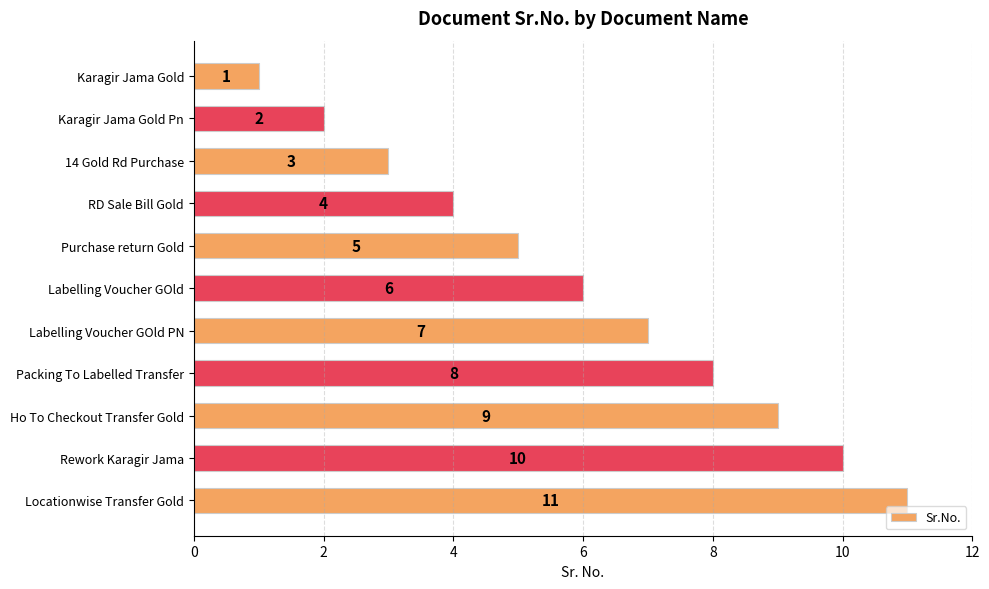

What is the average value?

6